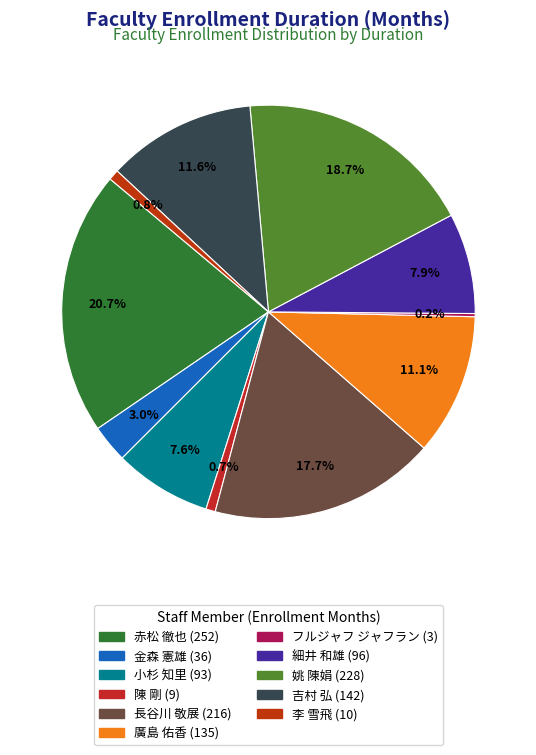

Is it true that 長谷川 敬展 is 6% of the pie?

False